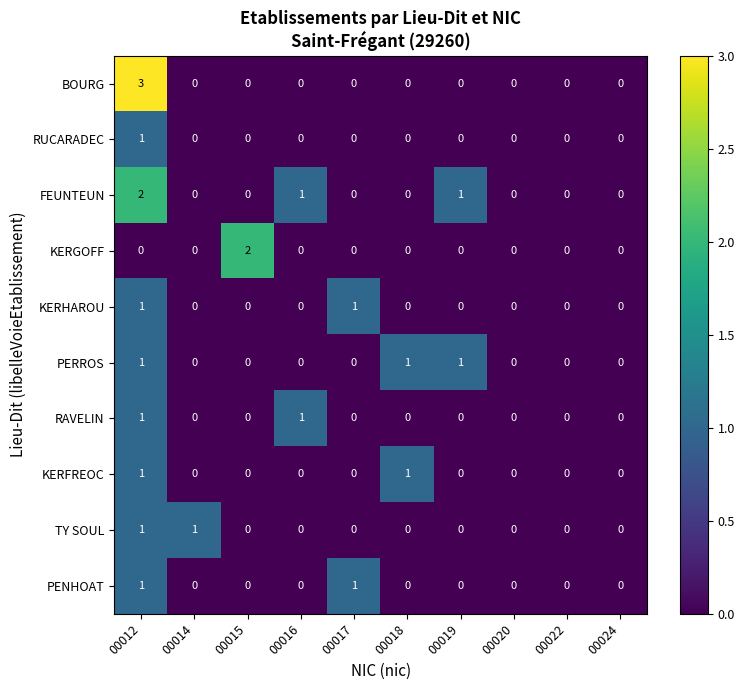

Which series has the widest spread of values?

BOURG